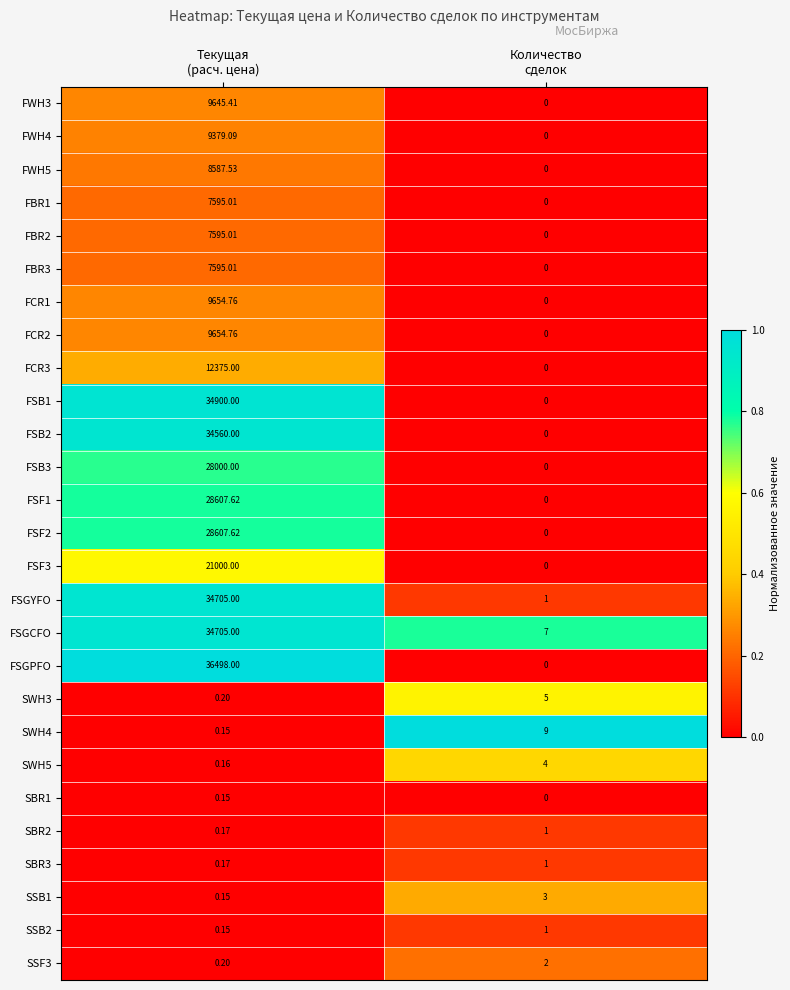

Count the number of categories in the chart.

2